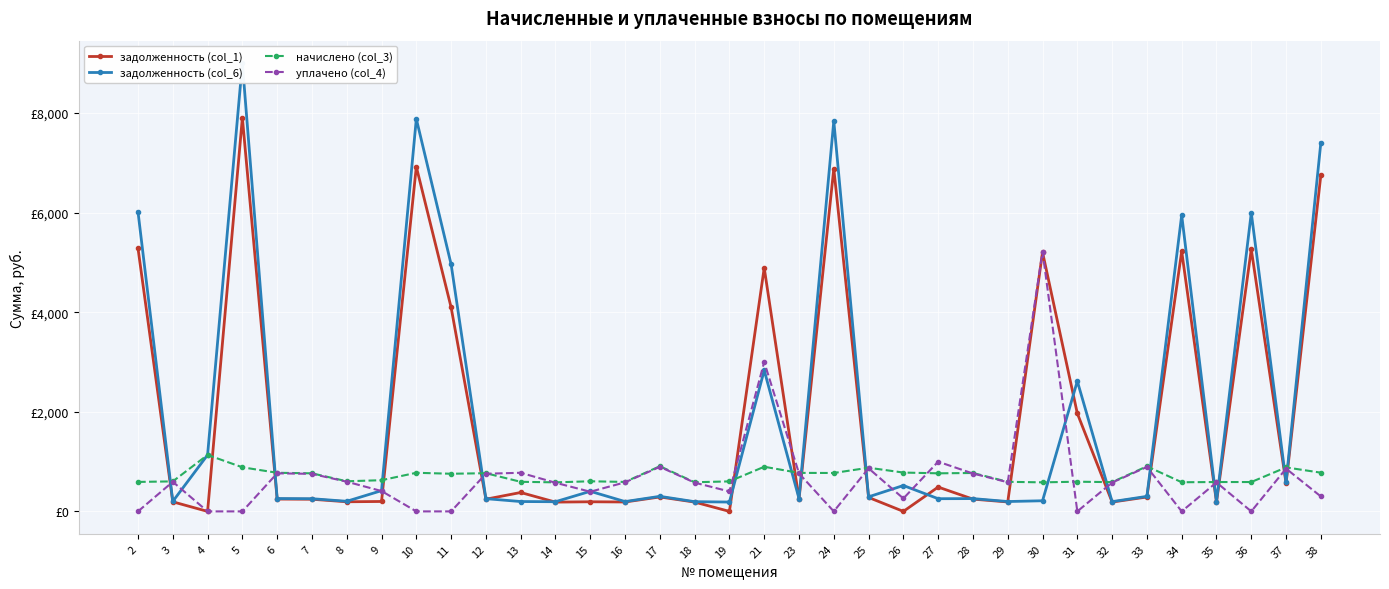

Is this an area chart (filled region under the line)?

No